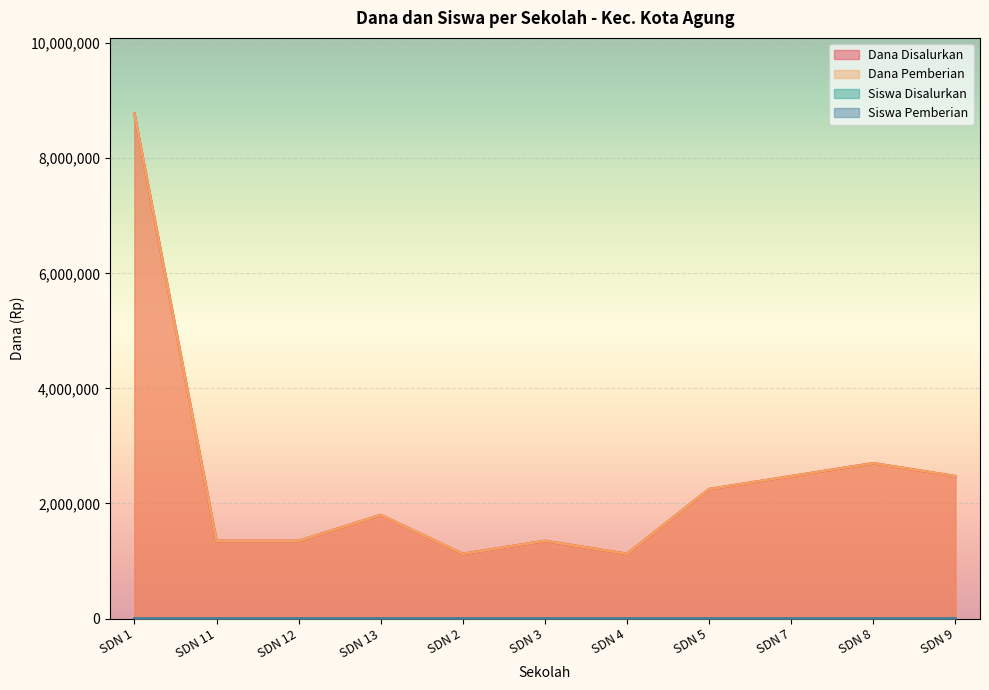

In Siswa Pemberian, how many points are higher than both neighbors (excluding endpoints)?

3